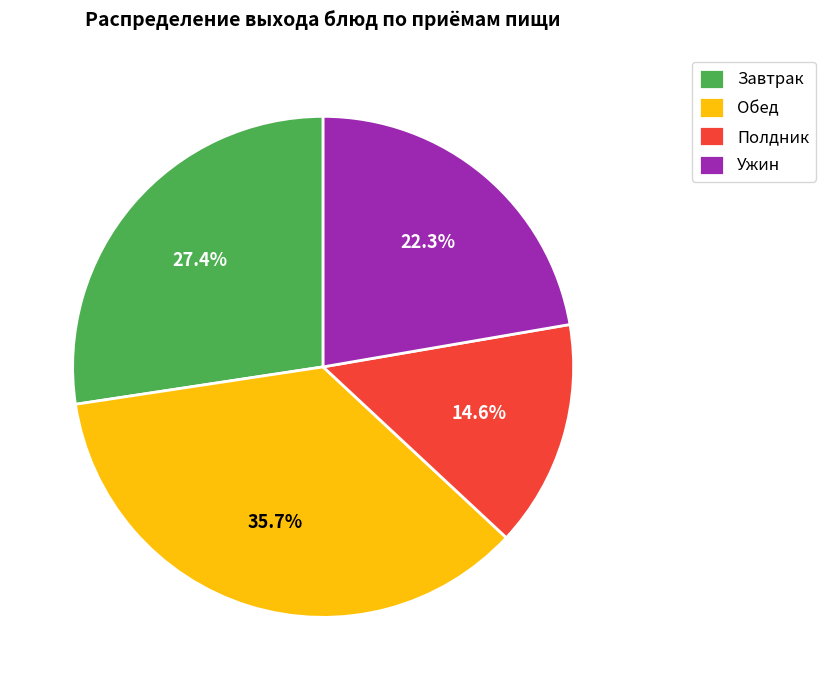

Between Ужин and Обед, which is larger?

Обед